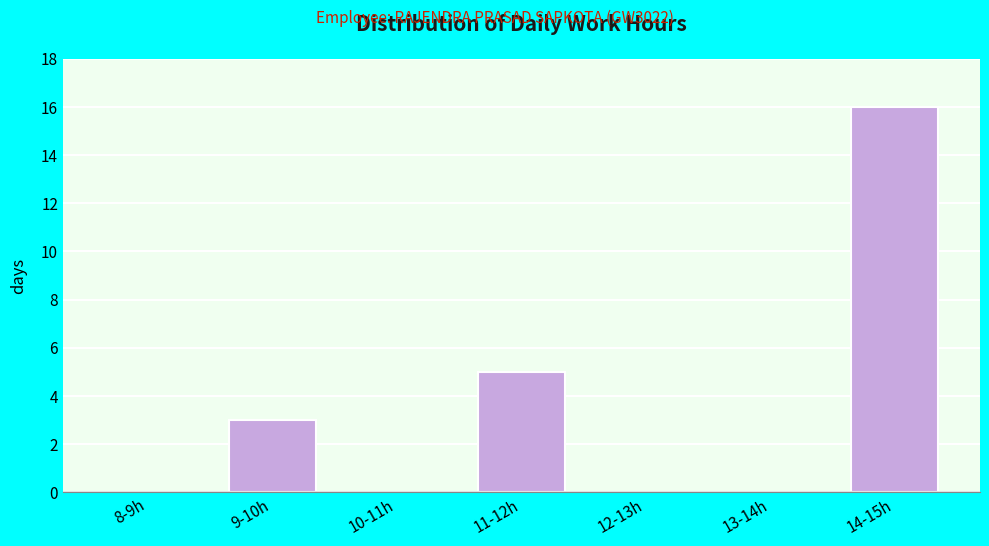

Reading left to right, extract all data points from this chart.

8-9h=0	9-10h=3	10-11h=0	11-12h=5	12-13h=0	13-14h=0	14-15h=16